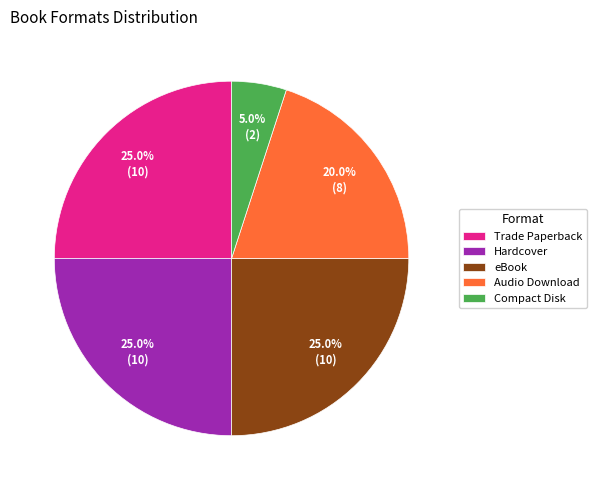

How many slices are in this pie chart?

5